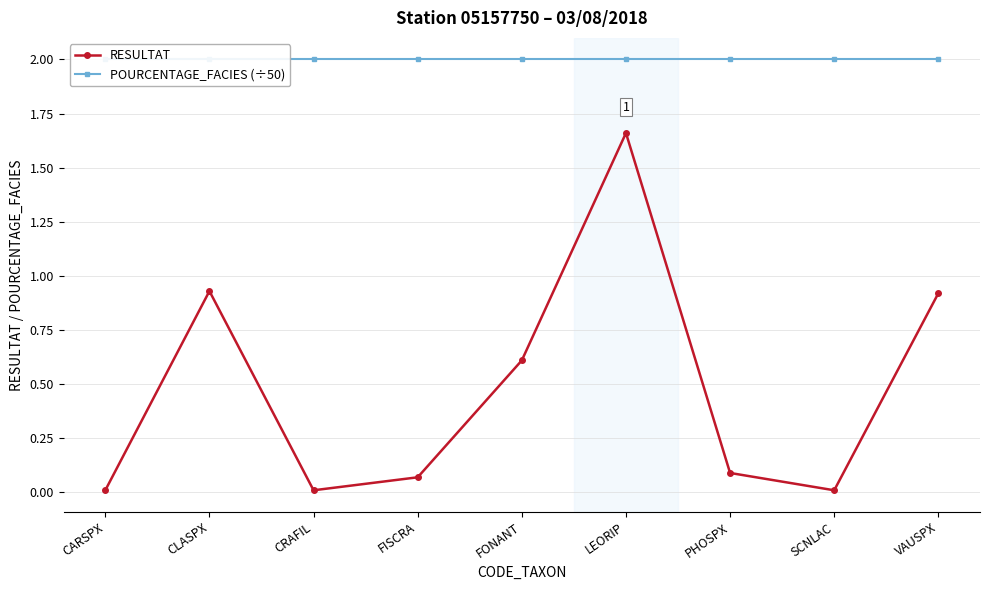

What value does the POURCENTAGE_FACIES (÷50) series have at LEORIP?

2.0